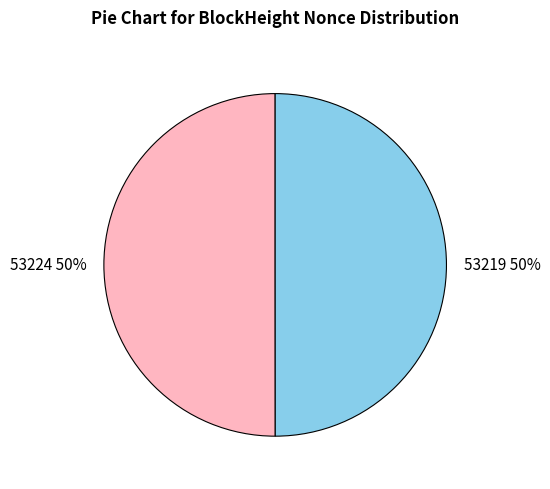

Is it true that 53224 is 50% of the pie?

True